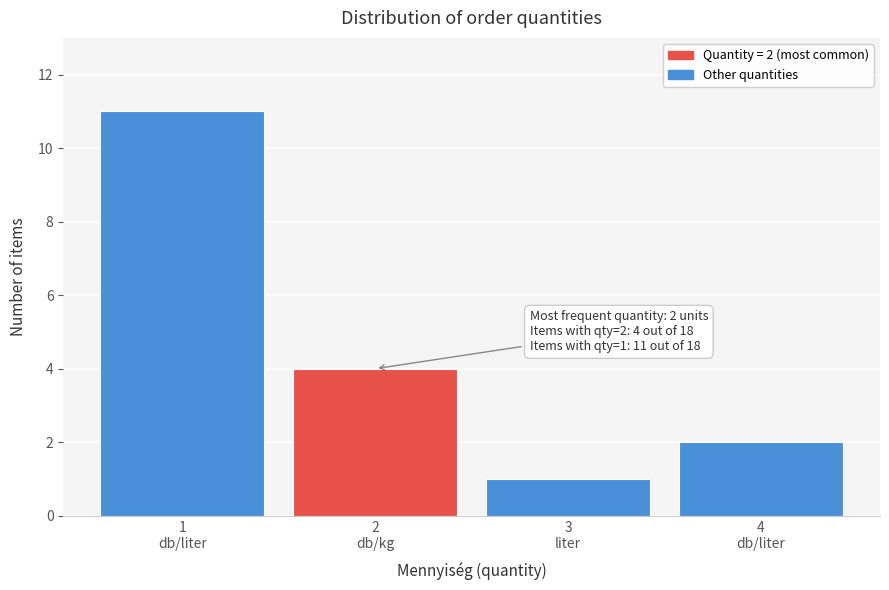

Reading right to left, extract all data points from this chart.

2	1	4	11